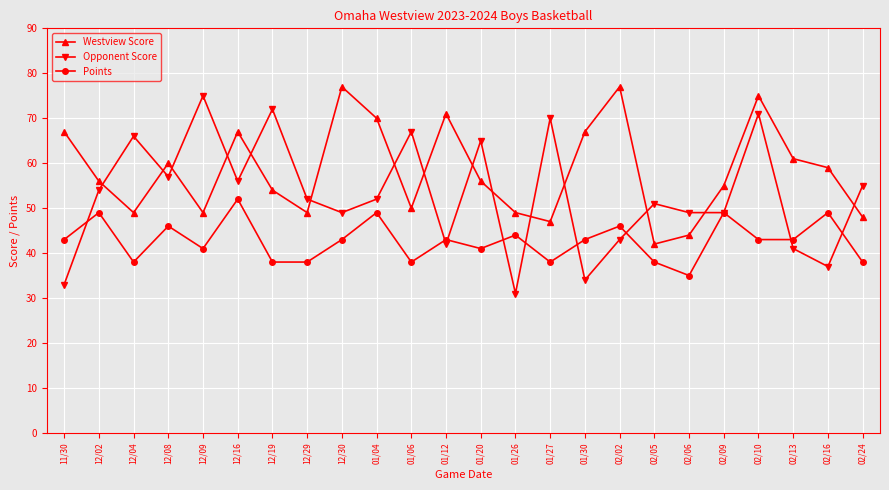

What is the greatest value displayed?

77